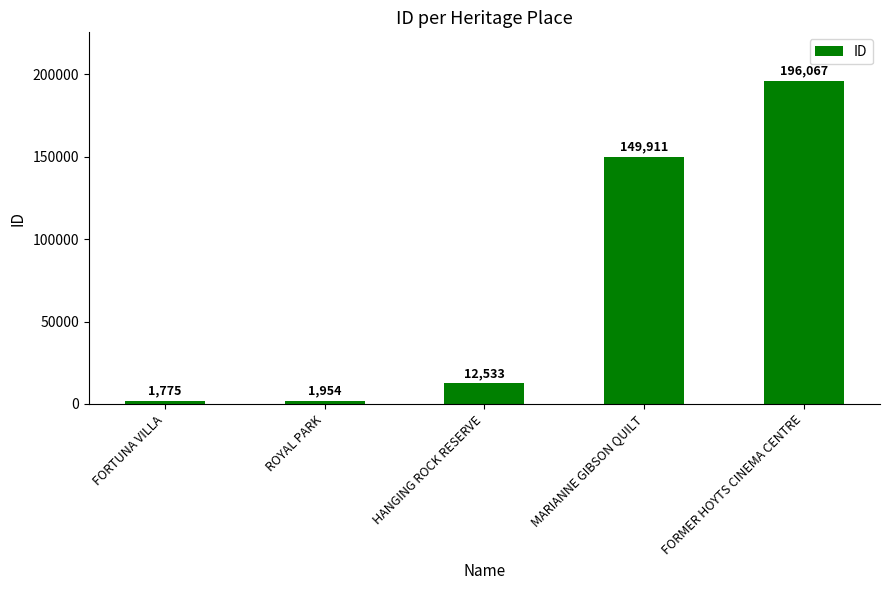

List the labels in order of value, largest first.

FORMER HOYTS CINEMA CENTRE, MARIANNE GIBSON QUILT, HANGING ROCK RESERVE, ROYAL PARK, FORTUNA VILLA